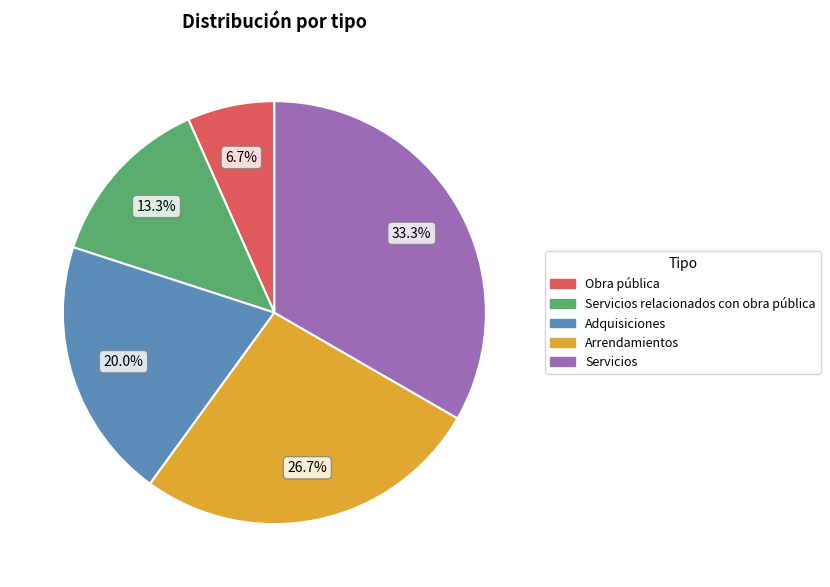

To the nearest percent, what is the combined percentage of Arrendamientos and Servicios?

60%